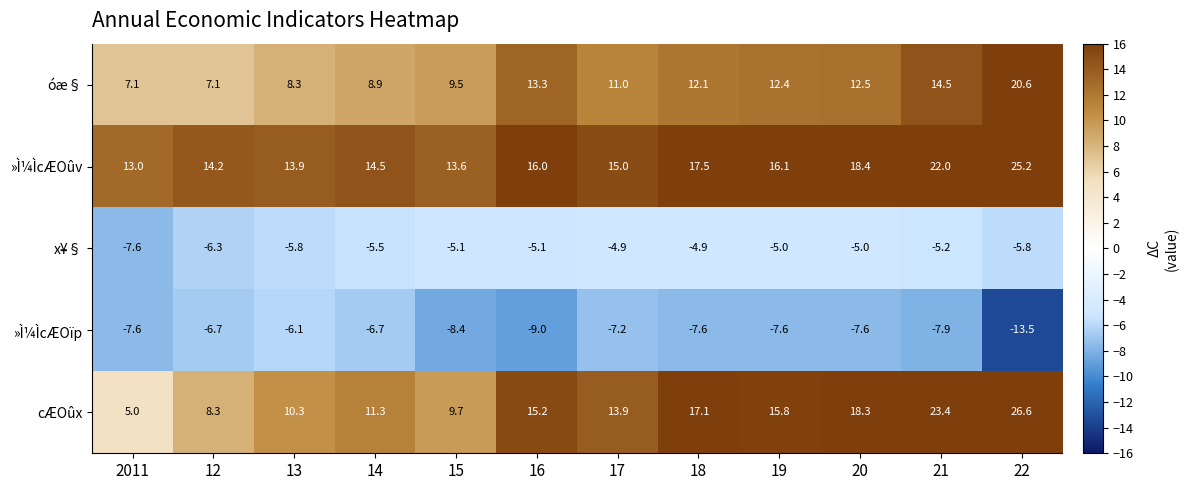

Count the number of data series in this chart.

5